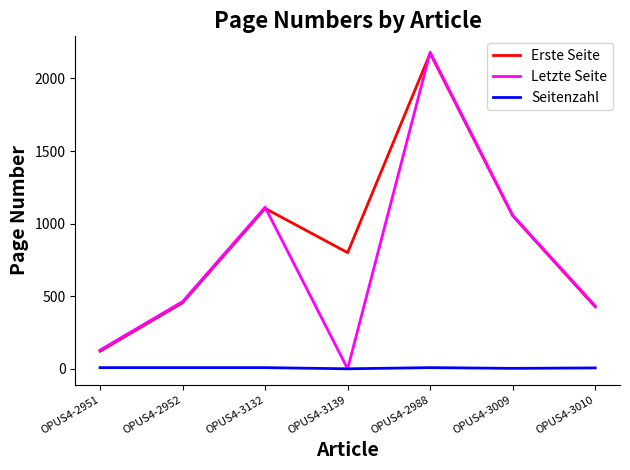

What is the total value across all series at OPUS4-3009?

2114